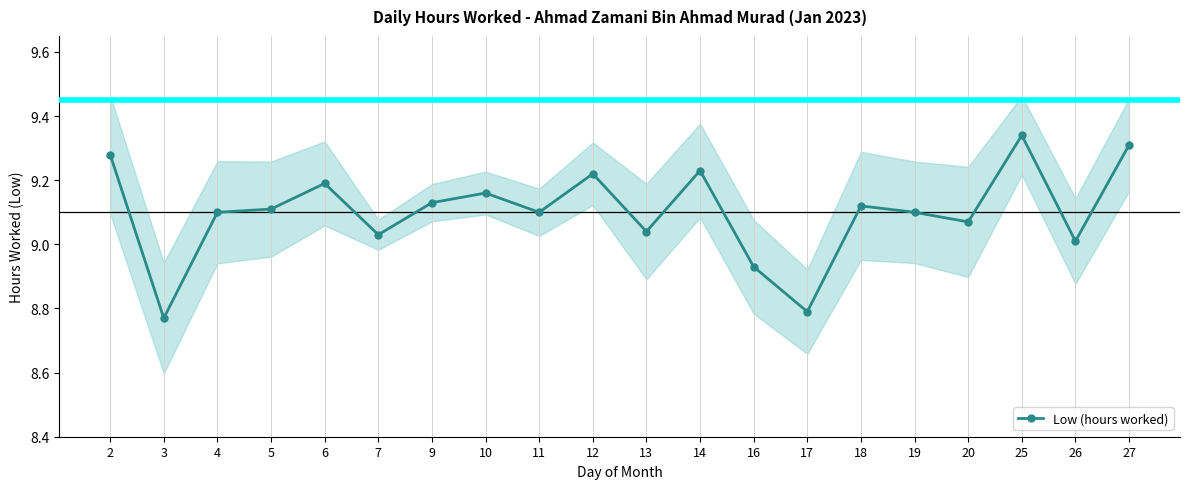

List the labels in order of value, largest first.

25, 27, 2, 14, 12, 6, 10, 9, 18, 5, 4, 11, 19, 20, 13, 7, 26, 16, 17, 3